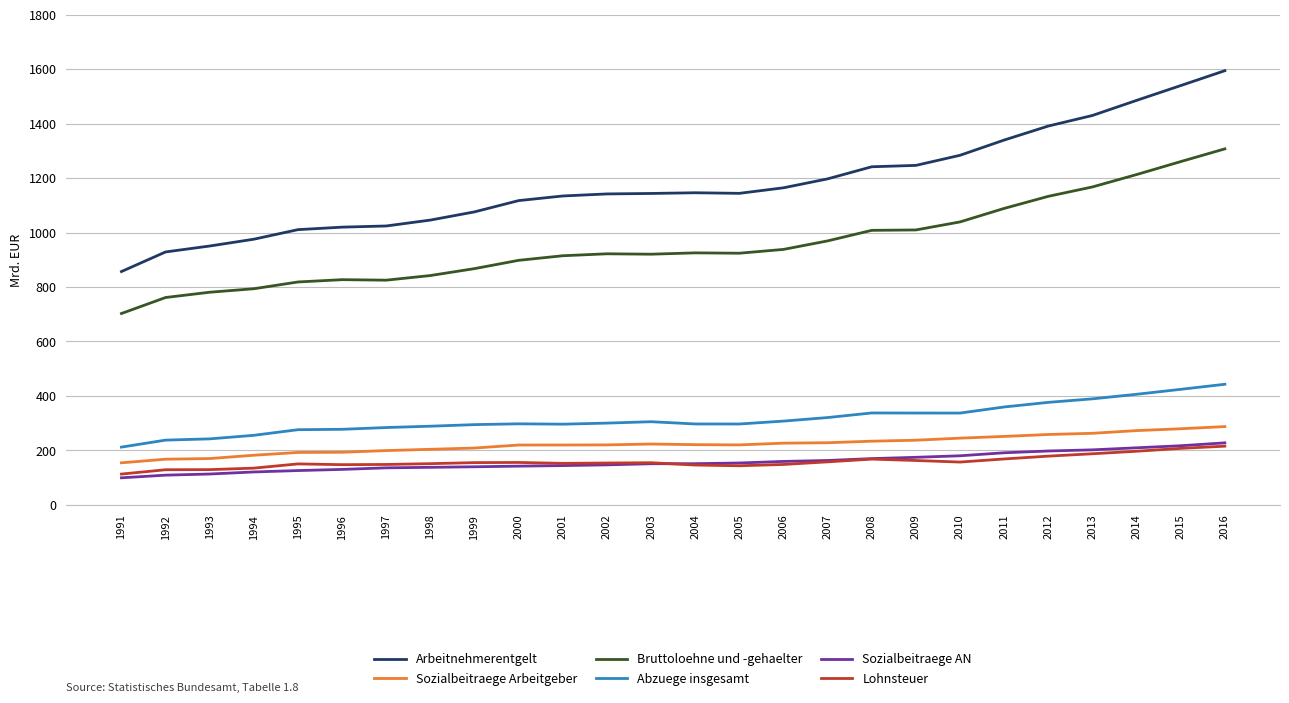

Between 1991 and 2001, which series saw the biggest shift?

Arbeitnehmerentgelt